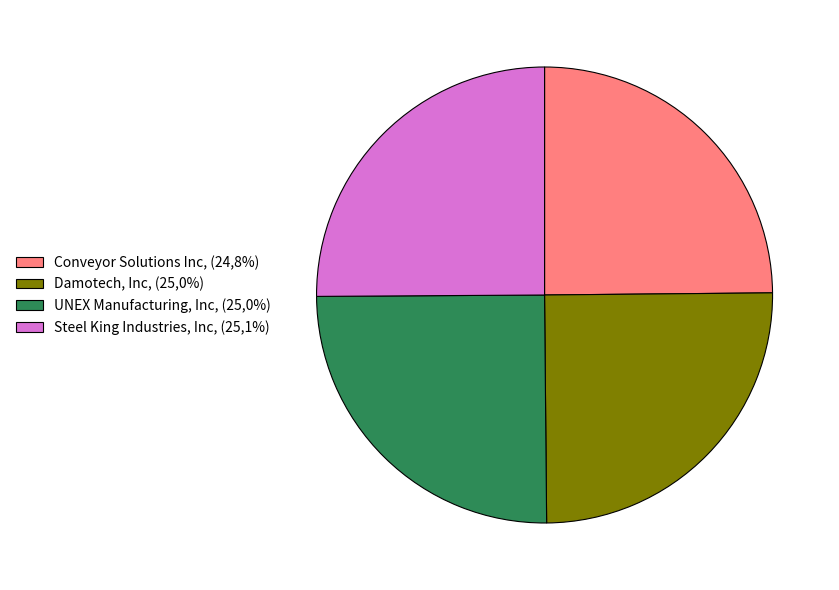

Is there a majority slice in this chart?

No